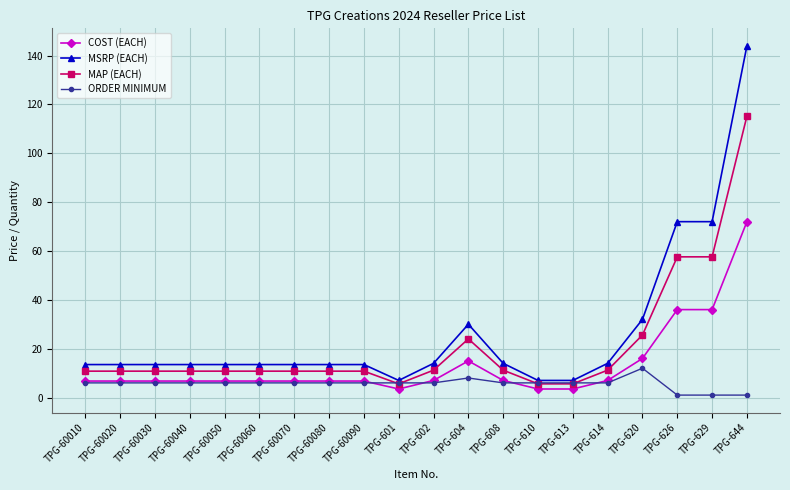

Is this an area chart (filled region under the line)?

No